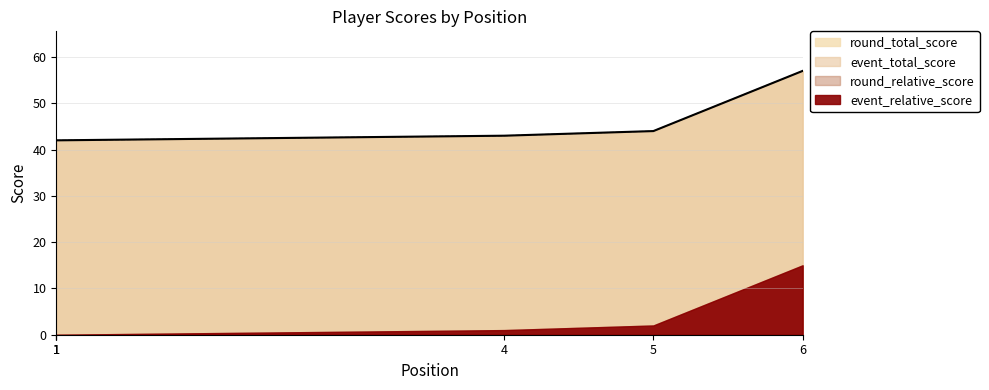

At which label does event_total_score reach its peak?

6